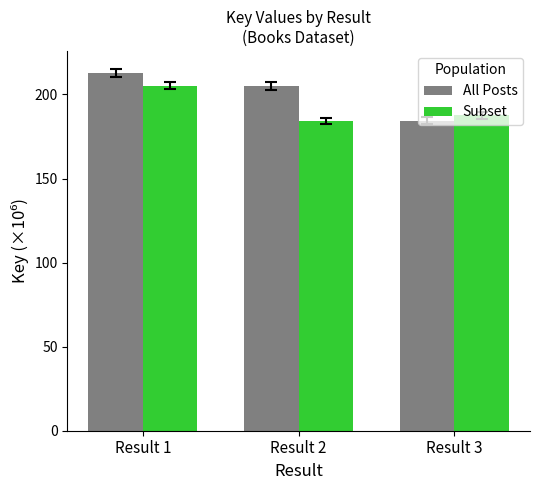

Where does the Subset series first go above 187?

Result 1